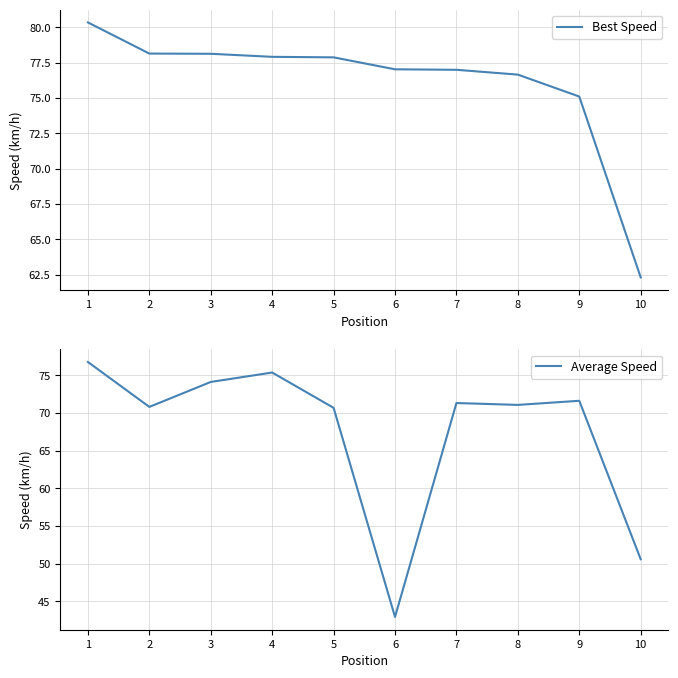

Which category has the highest value across all series?

1